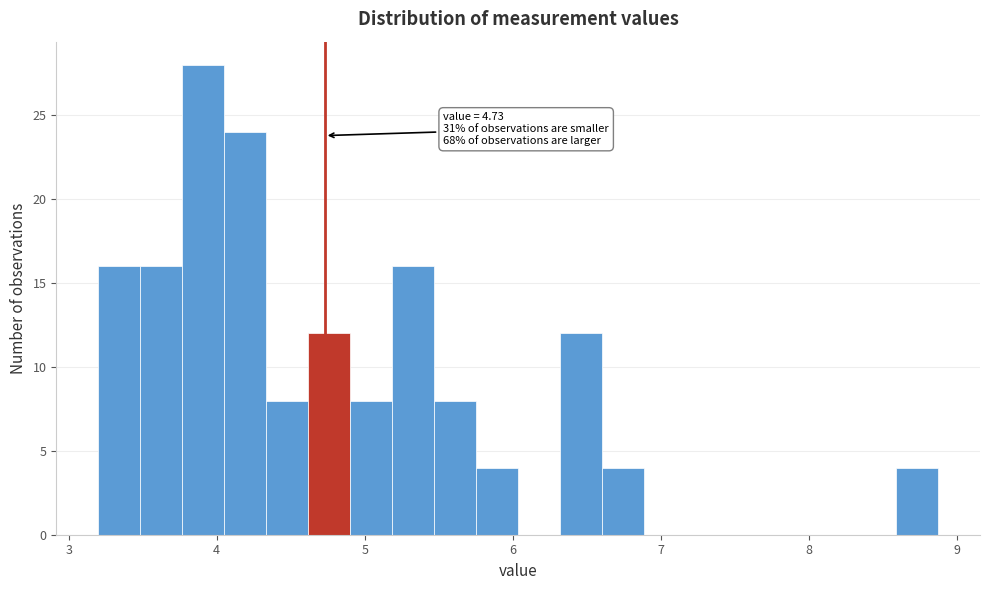

Read against the x-axis, roughly where is the centre of the tallest bar?

3.9